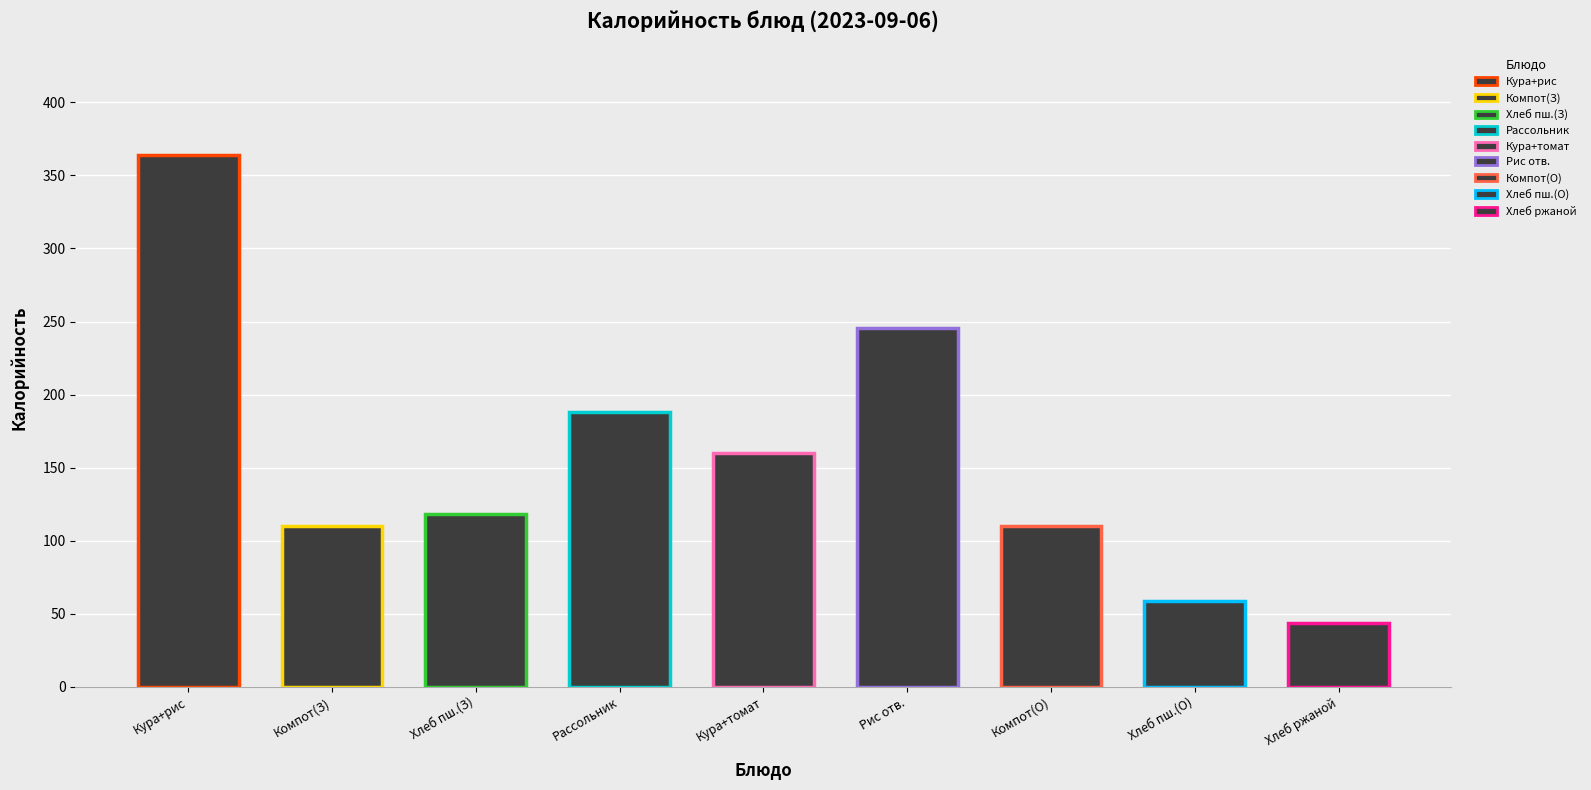

What is the difference between the second highest and second lowest values?

186.5